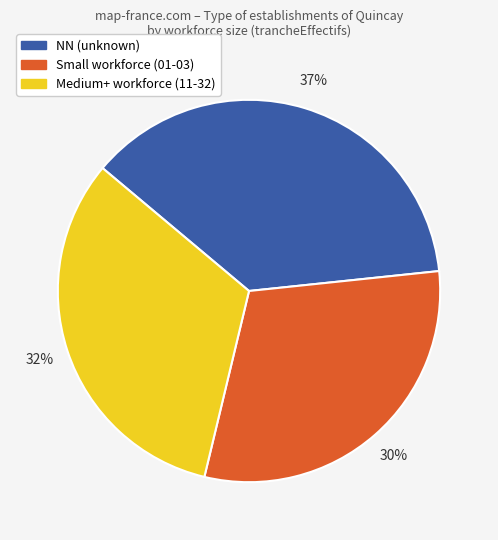

Is there a majority slice in this chart?

No